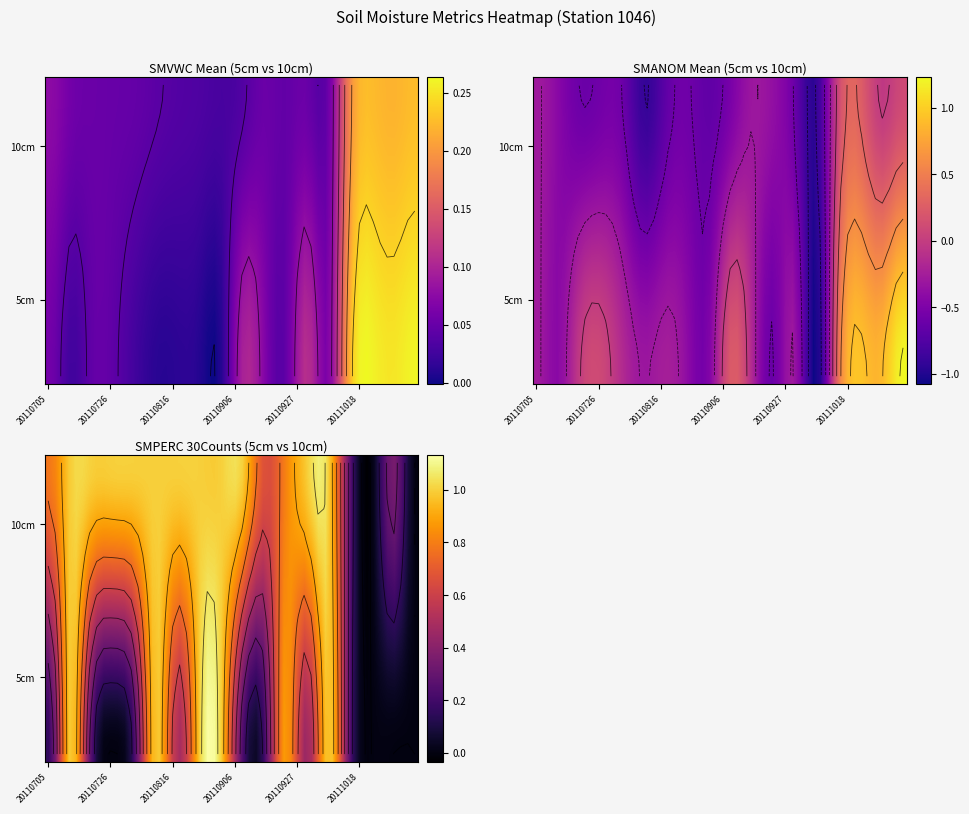

The SMPERC_10_CM_30COUNTS series shows 1.0 at 20111004. True or false?

True